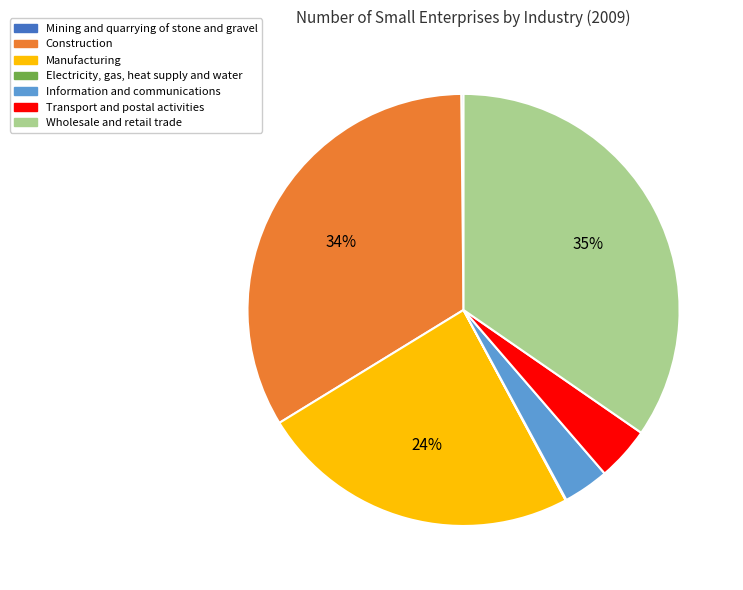

To the nearest percent, what is the combined percentage of Information and communications and Transport and postal activities?

7%